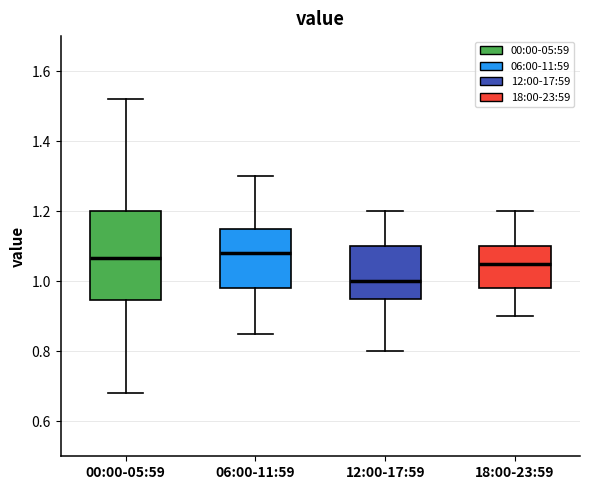

Reading left to right, read every box against the y-axis: the position of its median line, the range the box covers, and the ends of its whiskers. The values are not printed on the chart, so give them approximately, as read against the axis.

00:00-05:59: median 1.06, box 0.94 to 1.20, whiskers 0.68 to 1.52
06:00-11:59: median 1.08, box 0.98 to 1.16, whiskers 0.86 to 1.30
12:00-17:59: median 1.00, box 0.96 to 1.10, whiskers 0.80 to 1.20
18:00-23:59: median 1.06, box 0.98 to 1.10, whiskers 0.90 to 1.20